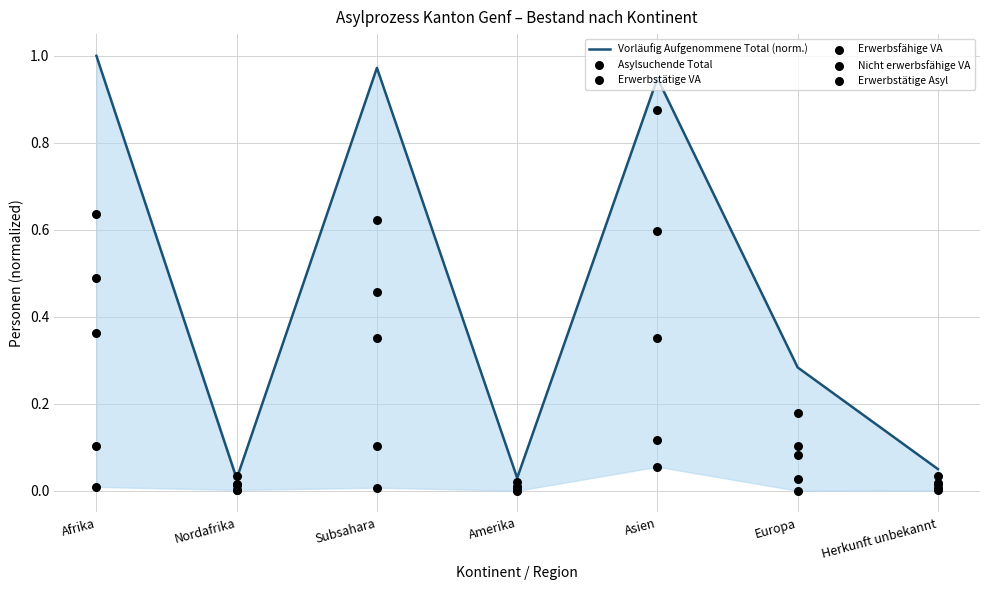

Which series has the widest spread of Y values?

Vorläufig Aufgenommene Total (norm.)